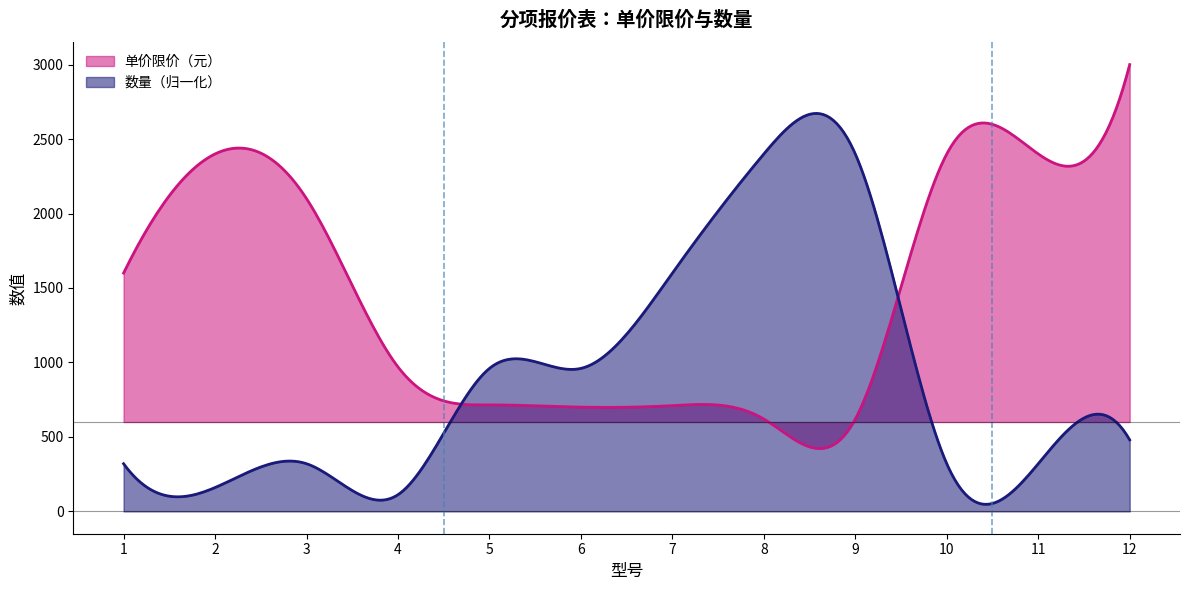

Is the value of 单价限价（元） at 12 greater than the value of 数量 at 9?

Yes